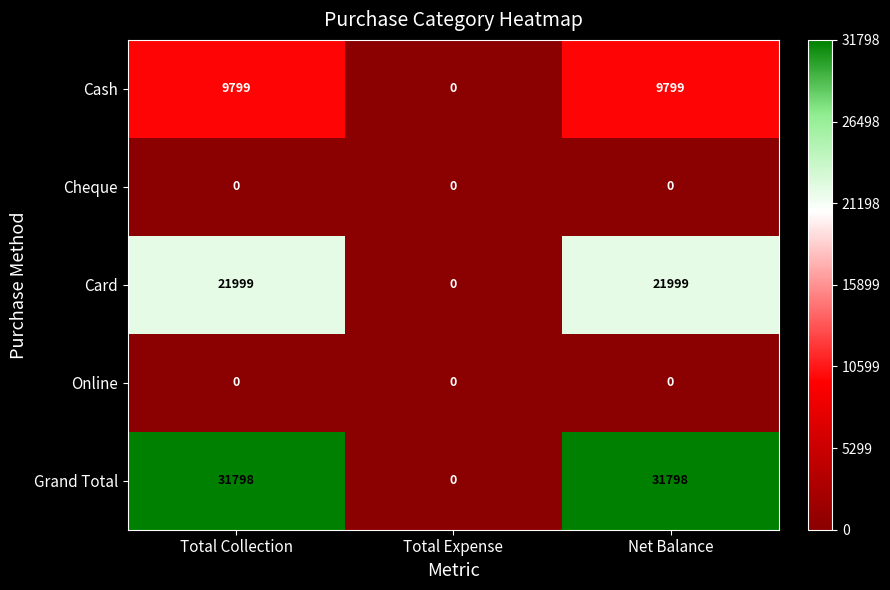

What is the average value of the Grand Total series?

21199